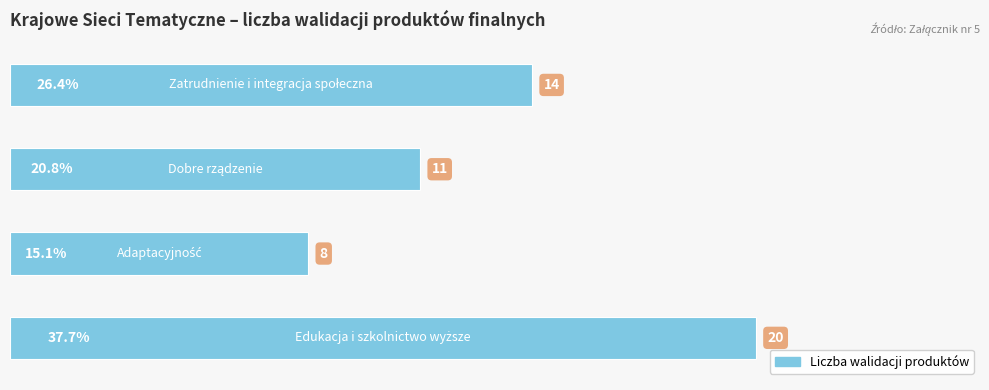

Does the chart contain any negative values?

No